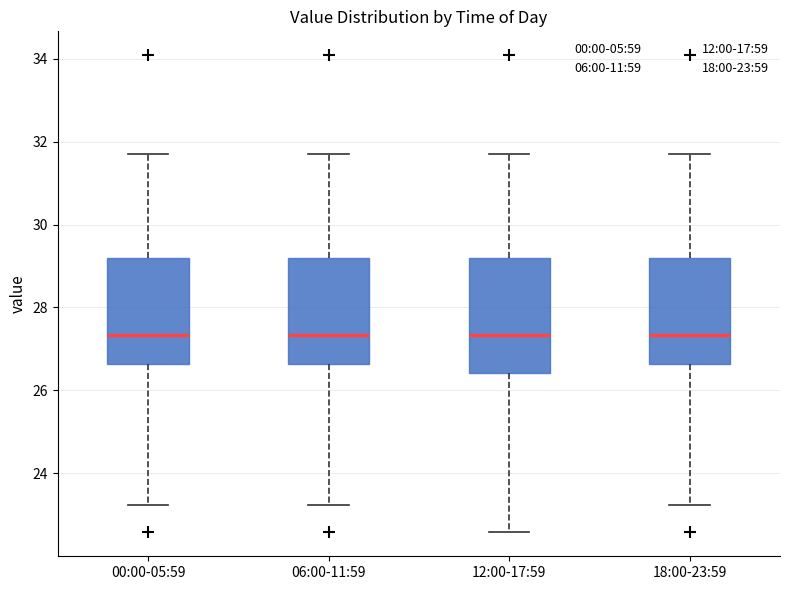

Where is the upper edge of the box for 00:00-05:59 on the y-axis? The values are not printed on the chart, so give them approximately, as read against the axis.

29.2